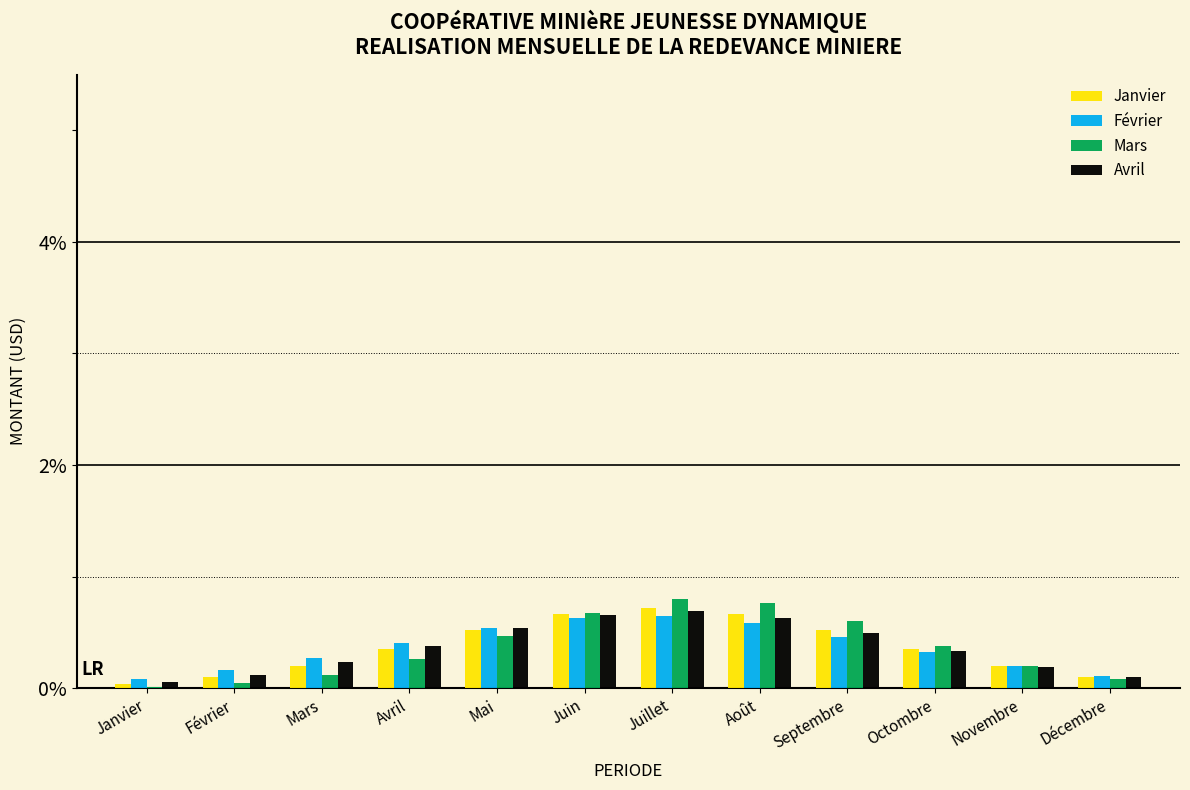

Is the value of Janvier at Juillet greater than the value of Mars at Février?

Yes